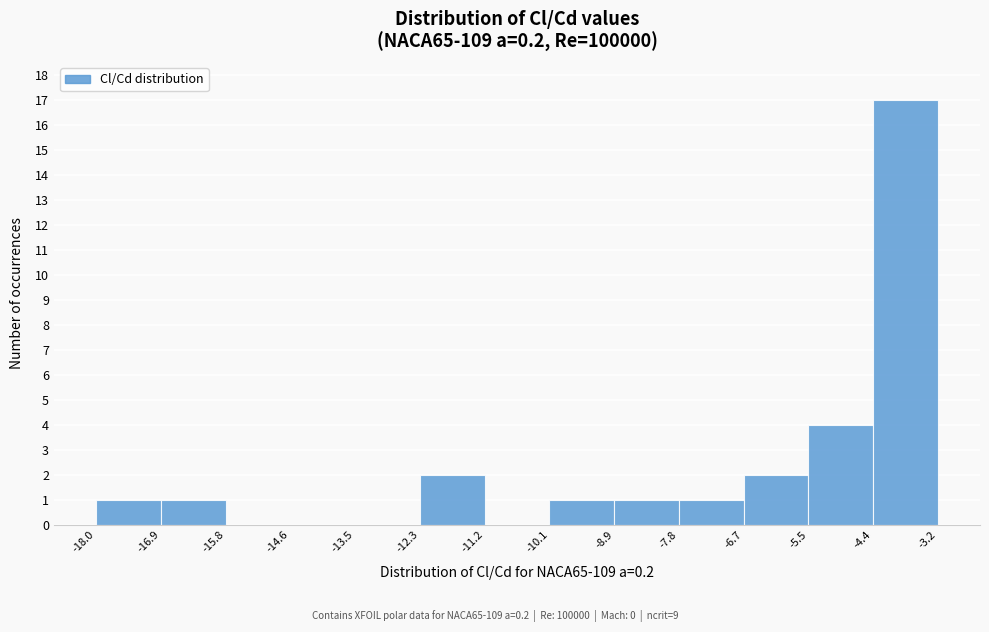

Reading left to right, transcribe this chart: for each bar, give the range it covers on the x-axis and its height. The values are not printed on the chart, so give them approximately, as read against the axis.

-18.0 to -16.9: 1
-16.9 to -15.8: 1
-15.8 to -14.6: 0
-14.6 to -13.5: 0
-13.5 to -12.3: 0
-12.3 to -11.2: 2
-11.2 to -10.1: 0
-10.1 to -8.9: 1
-8.9 to -7.8: 1
-7.8 to -6.7: 1
-6.7 to -5.5: 2
-5.5 to -4.4: 4
-4.4 to -3.2: 17